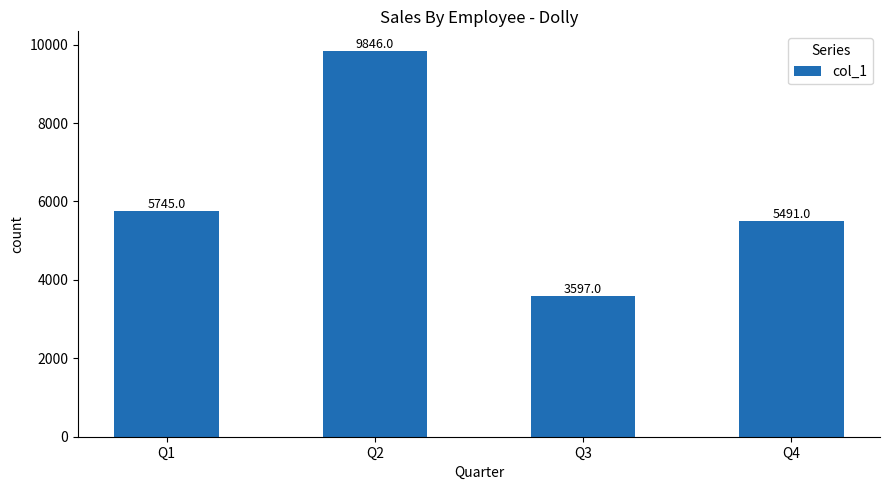

What is the difference between the maximum and minimum values?

6249